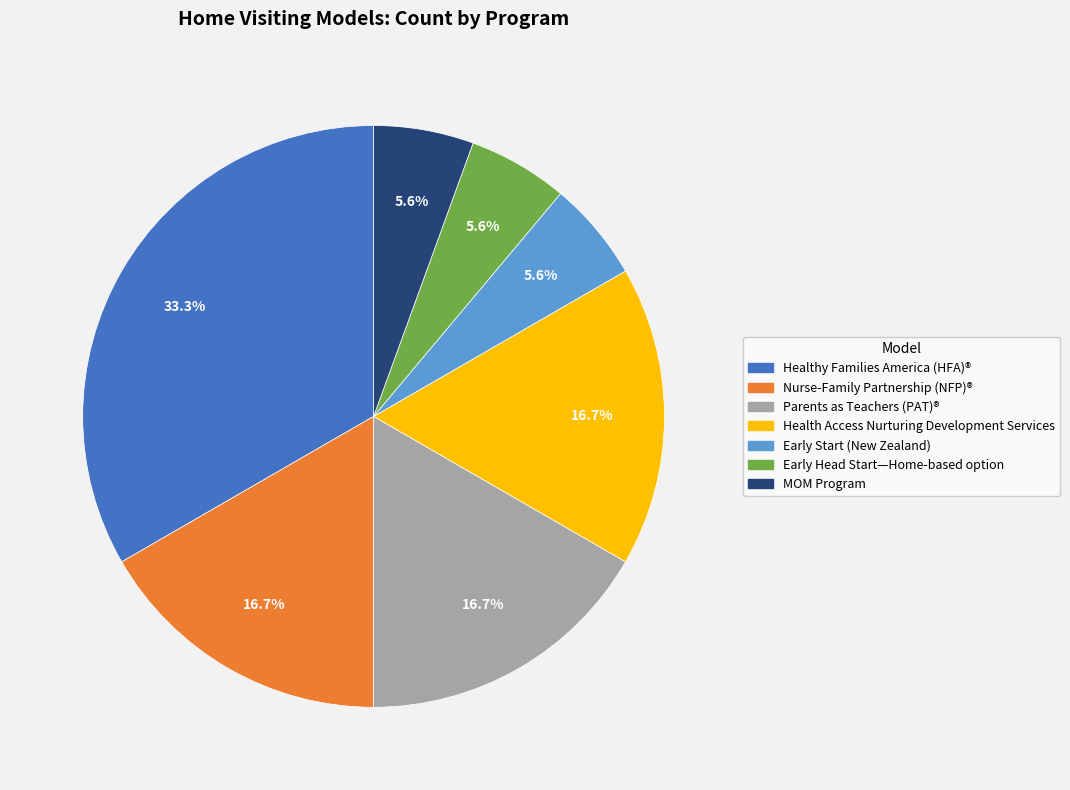

Is the sum of Early Head Start—Home-based option and Health Access Nurturing Development Services greater than half?

No